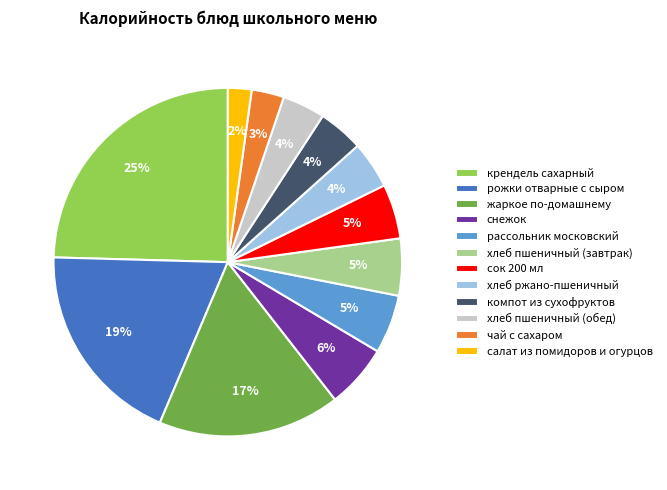

What is the largest slice in the pie chart?

крендель сахарный